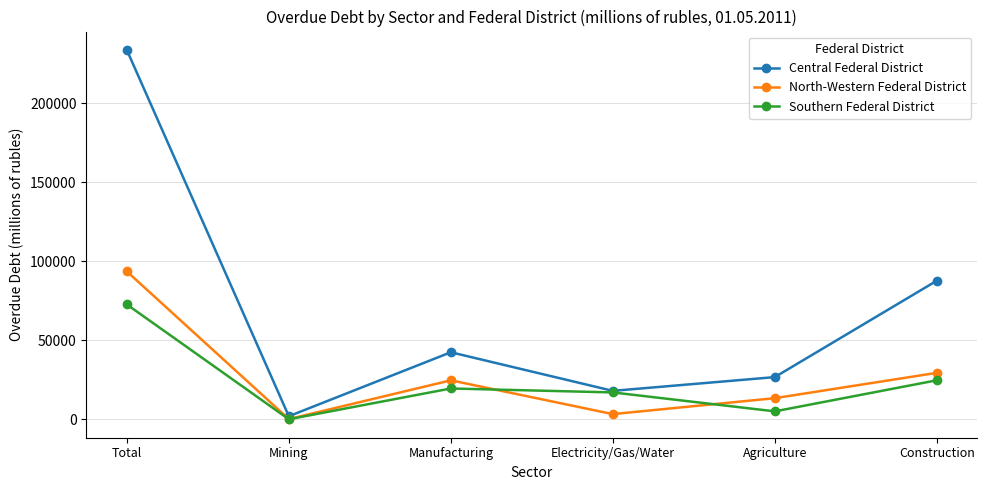

Which series has the largest total across all categories?

Central Federal District